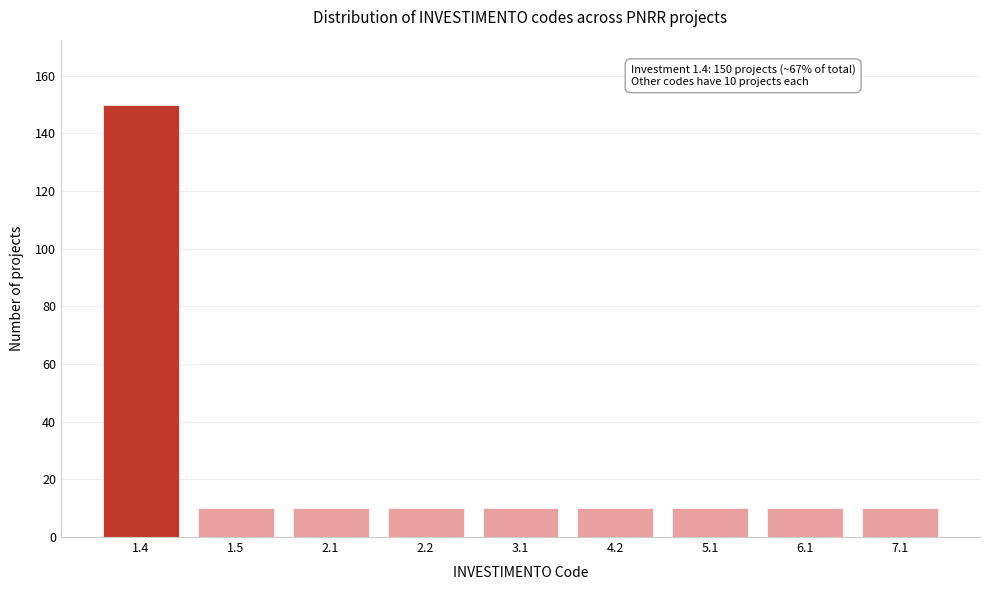

Reading left to right, extract all data points from this chart.

150	10	10	10	10	10	10	10	10